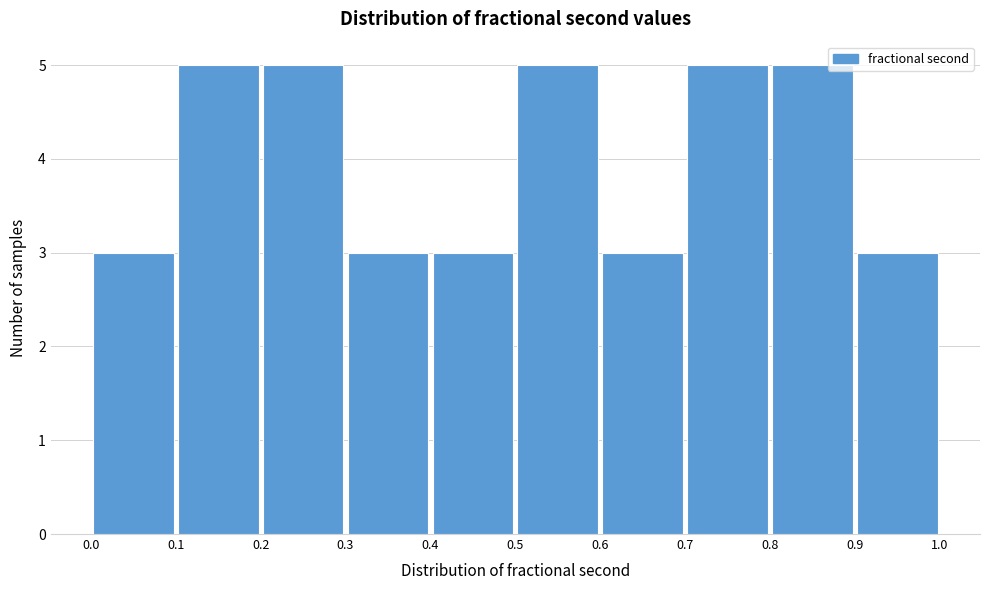

What is the height of the bar covering 0.5 to 0.6 on the x-axis? The values are not printed on the chart, so give them approximately, as read against the axis.

5